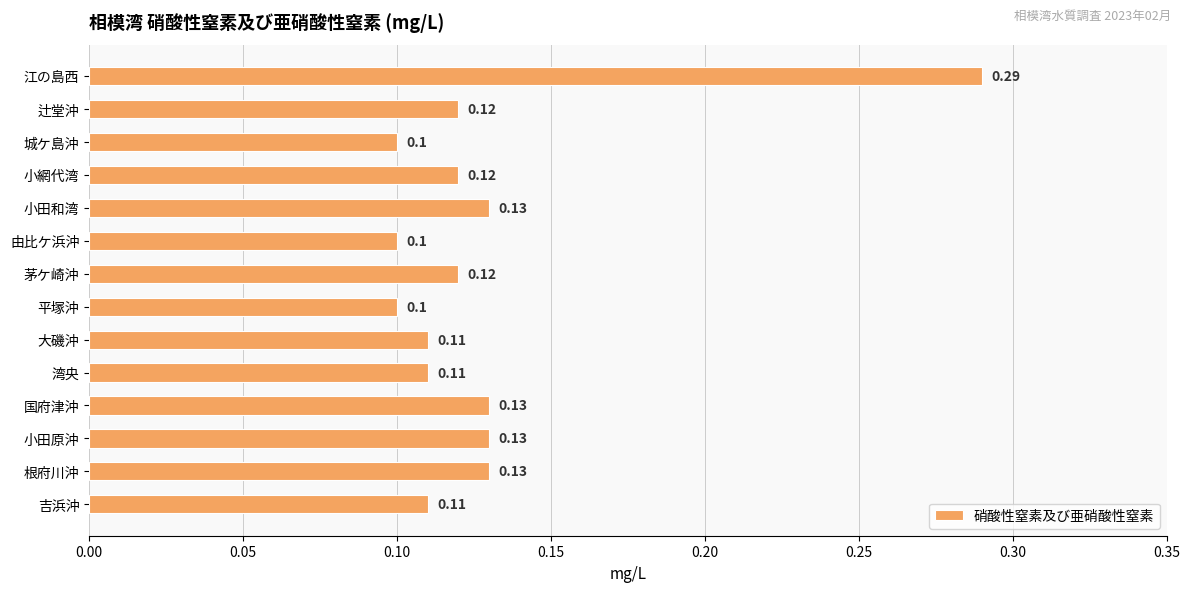

What is the label of the 9th bar from the top?

大磯沖